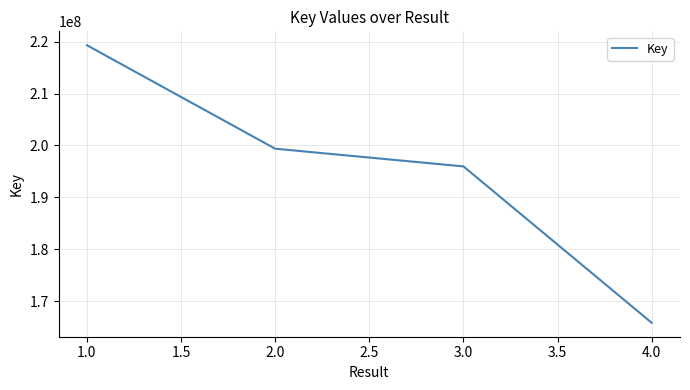

What is the change in value from 1.0 to 4.0?

-53500564